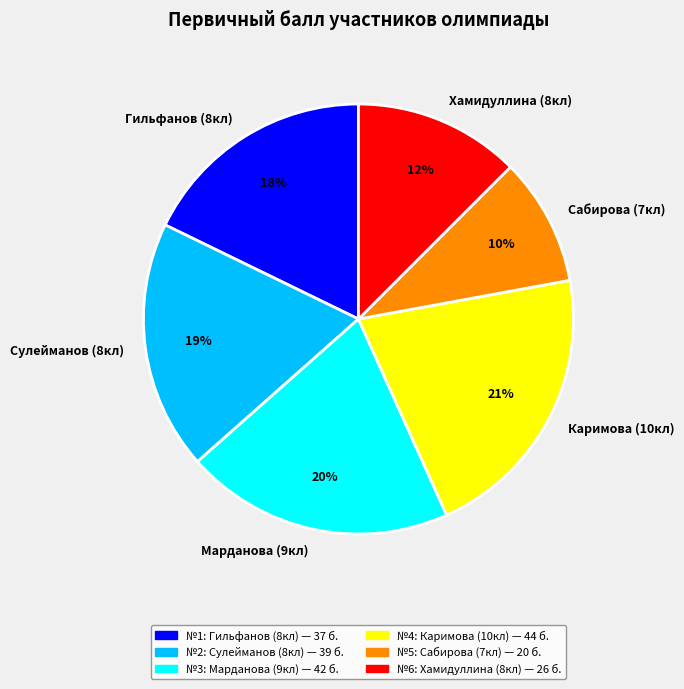

Is there any slice that represents more than half of the pie?

No